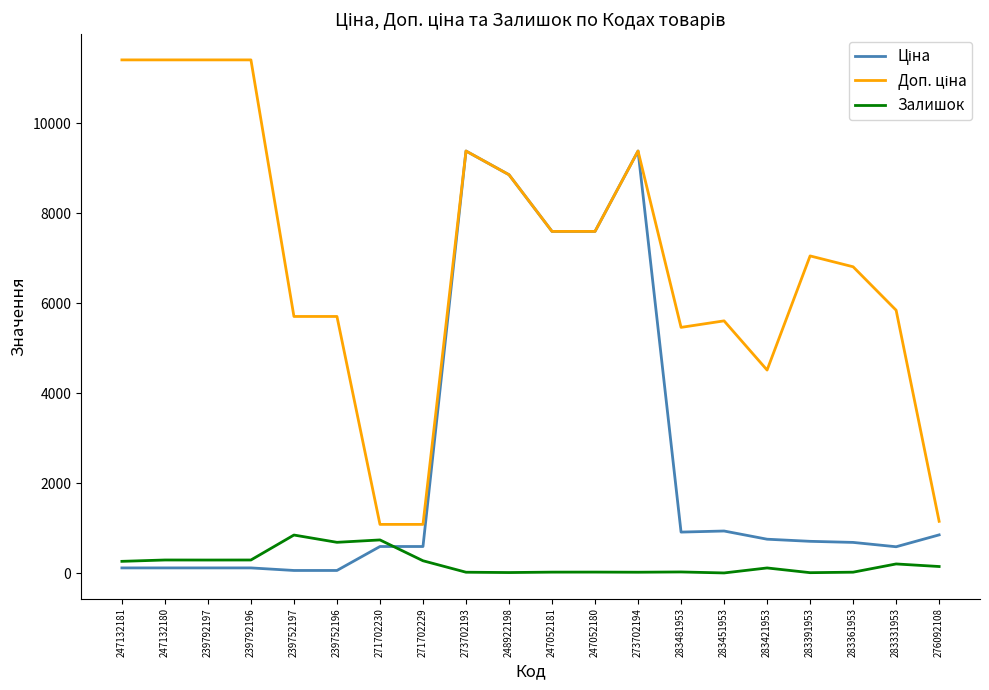

What is the greatest value displayed?

11410.0